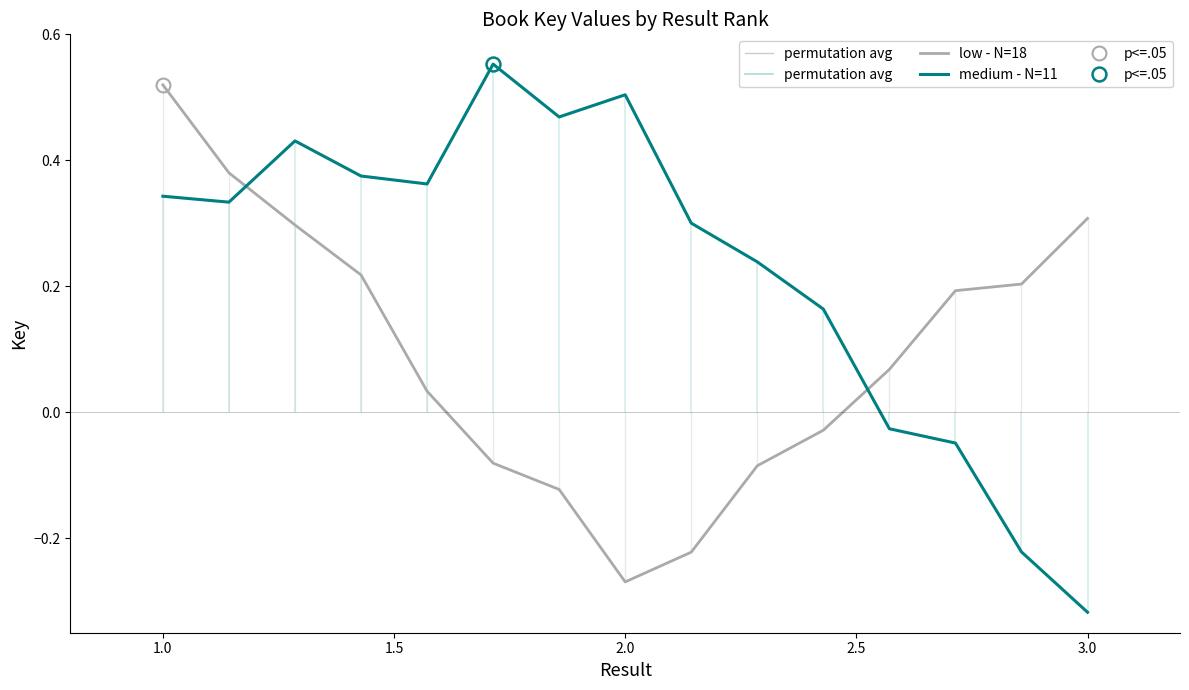

The value of medium - N=11 at 3.0 is -0.1. True or false?

False